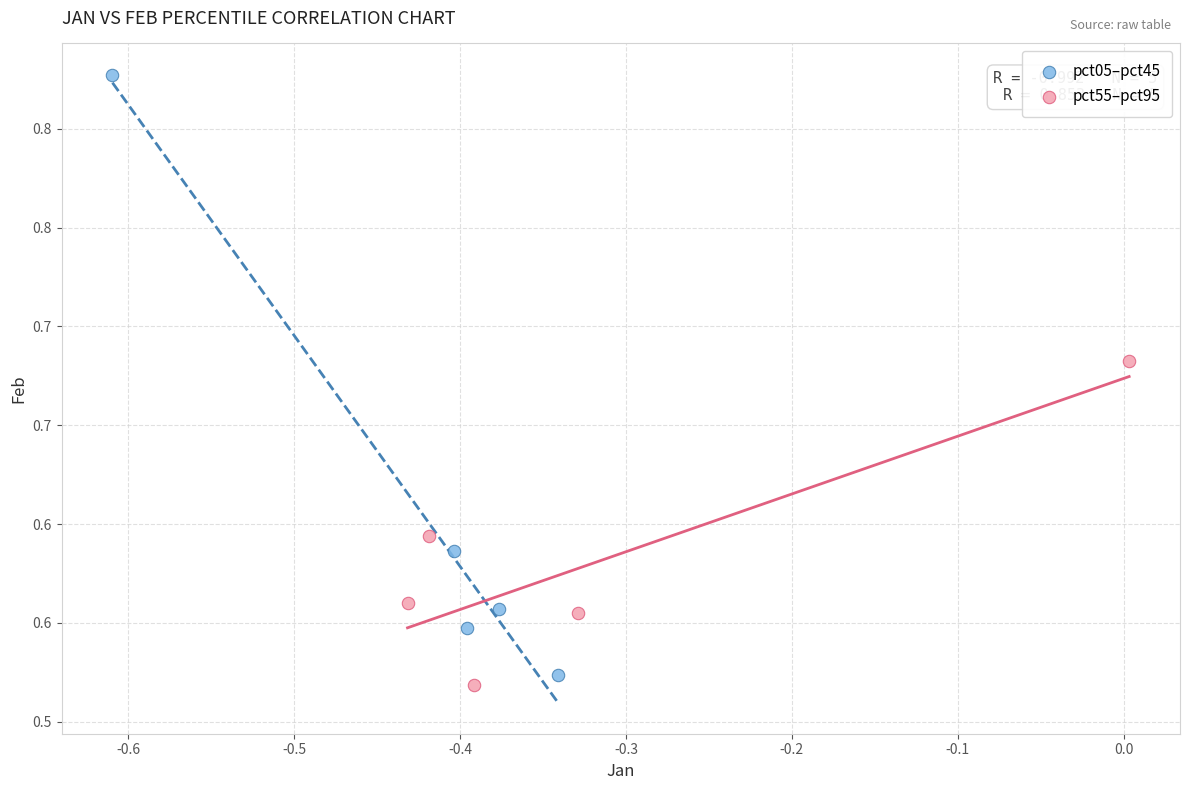

Which series reaches the maximum Y coordinate?

pct05–pct45